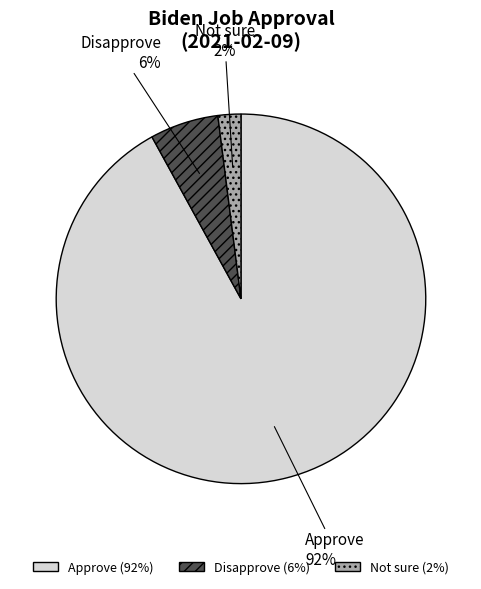

Do Disapprove and Approve together represent more than half of the pie?

Yes